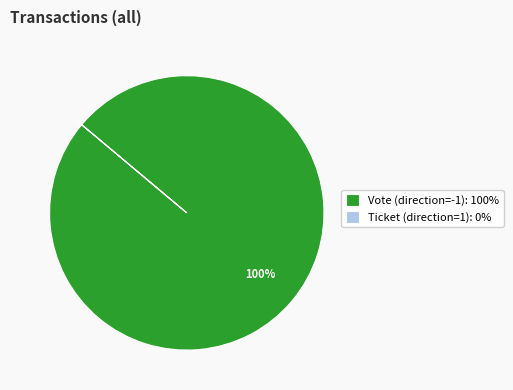

To the nearest percent, what is the average slice percentage?

50%